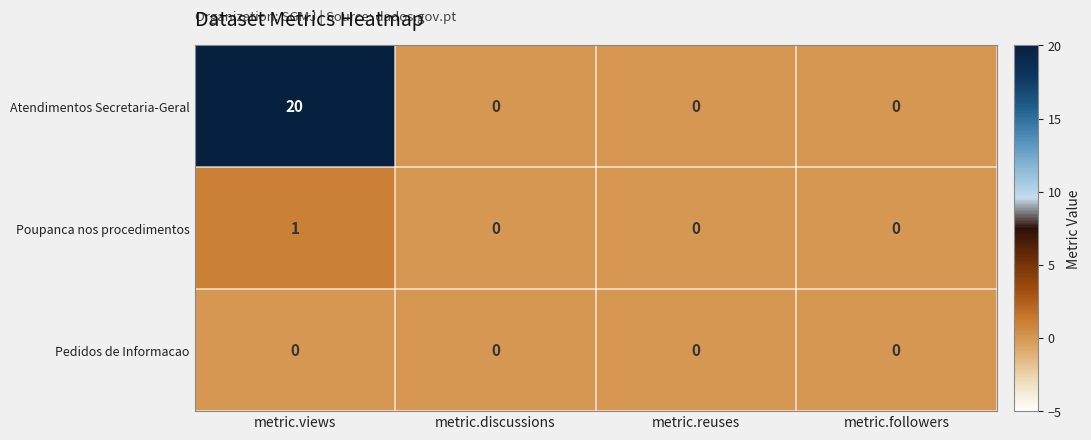

The value of Pedidos de Informacao at metric.followers is 0. True or false?

True